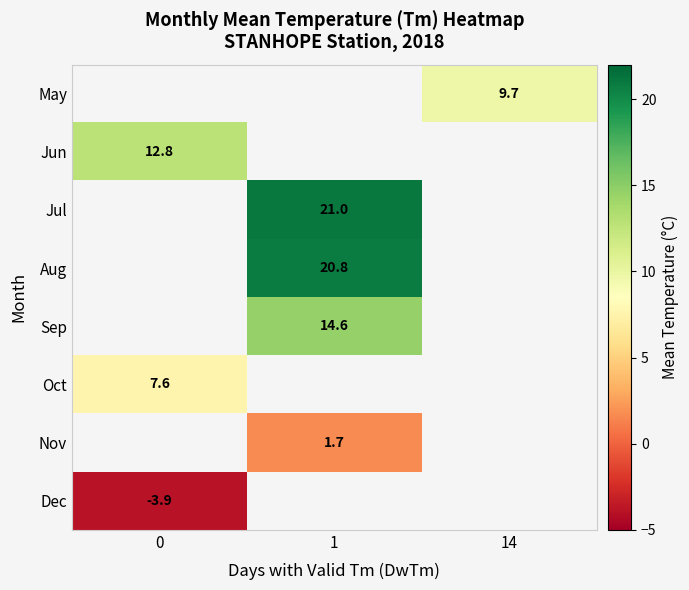

Read the row_5 value at 0.

7.6